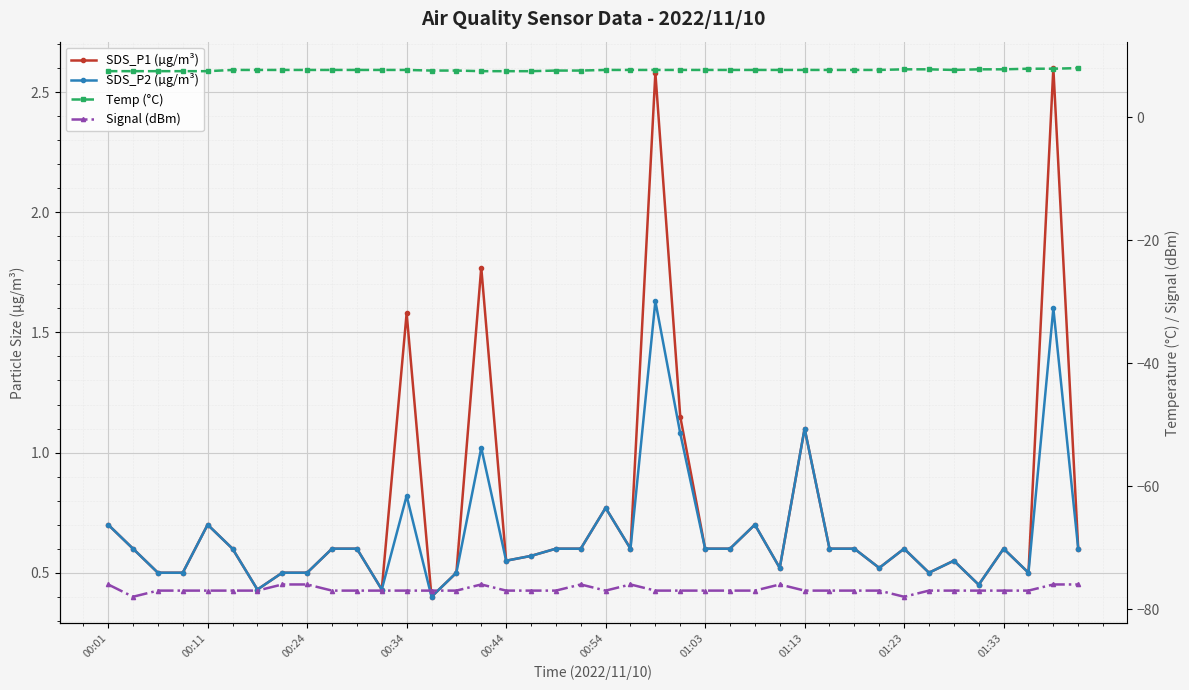

What is the approximate value of SDS_P2 (µg/m³) at 15?

1.0